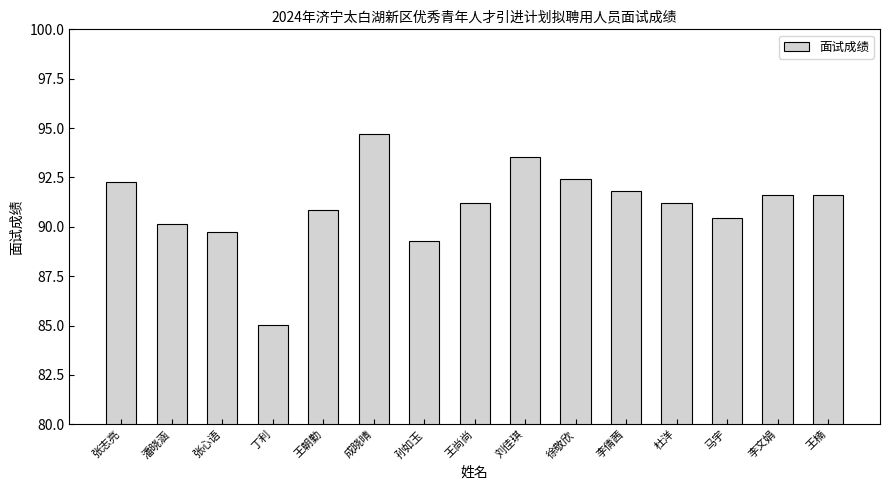

What is the average value?

91.1